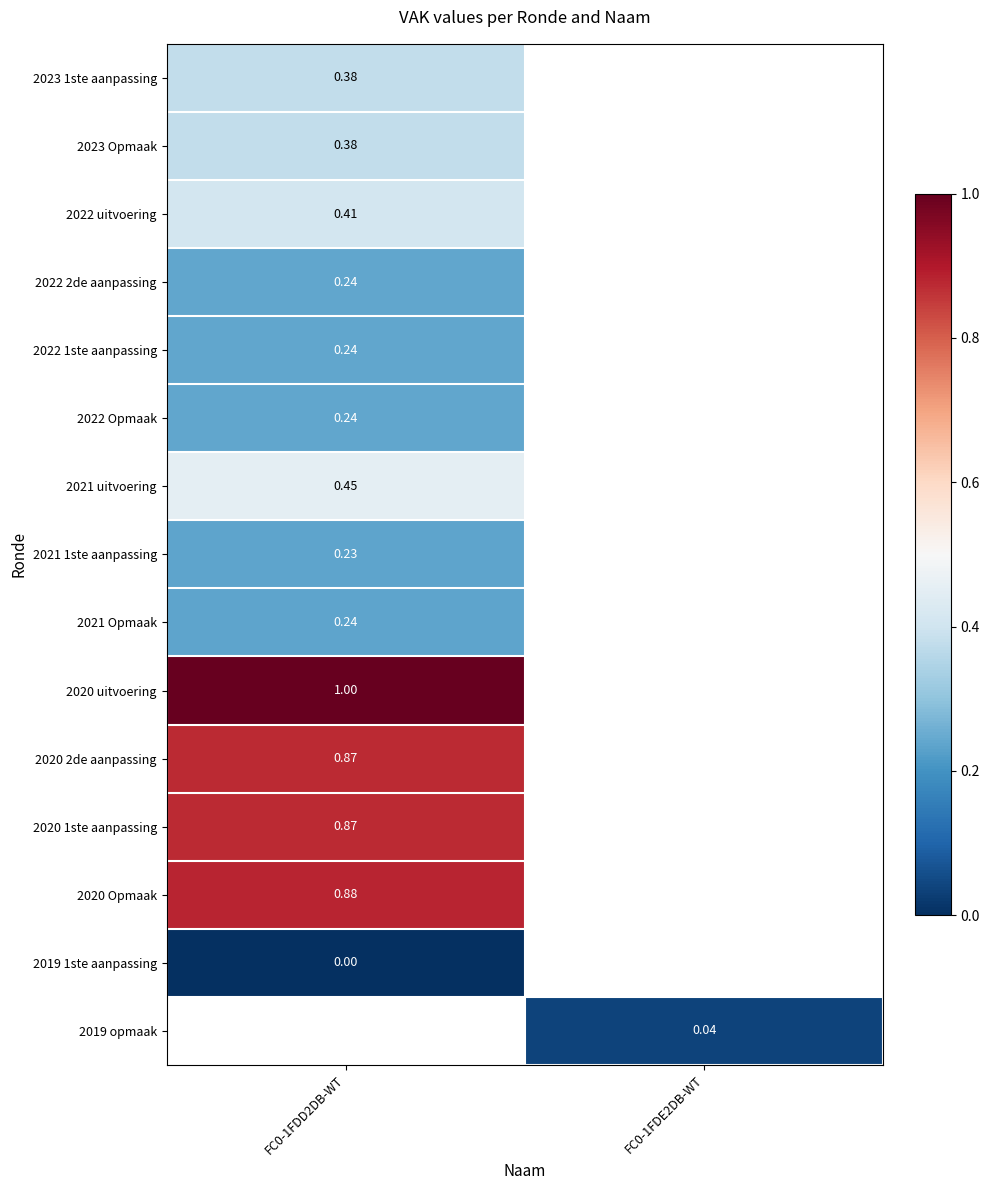

What is the maximum value for 2022 uitvoering?

0.4